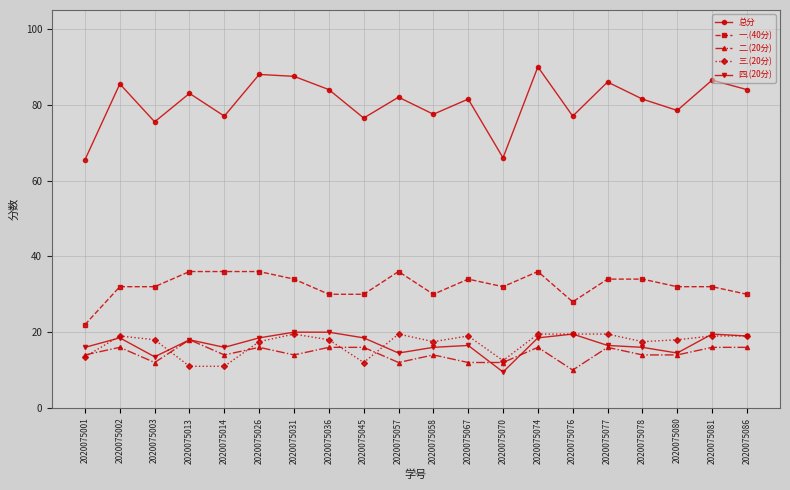

Which label corresponds to the largest value in the chart?

2020075074